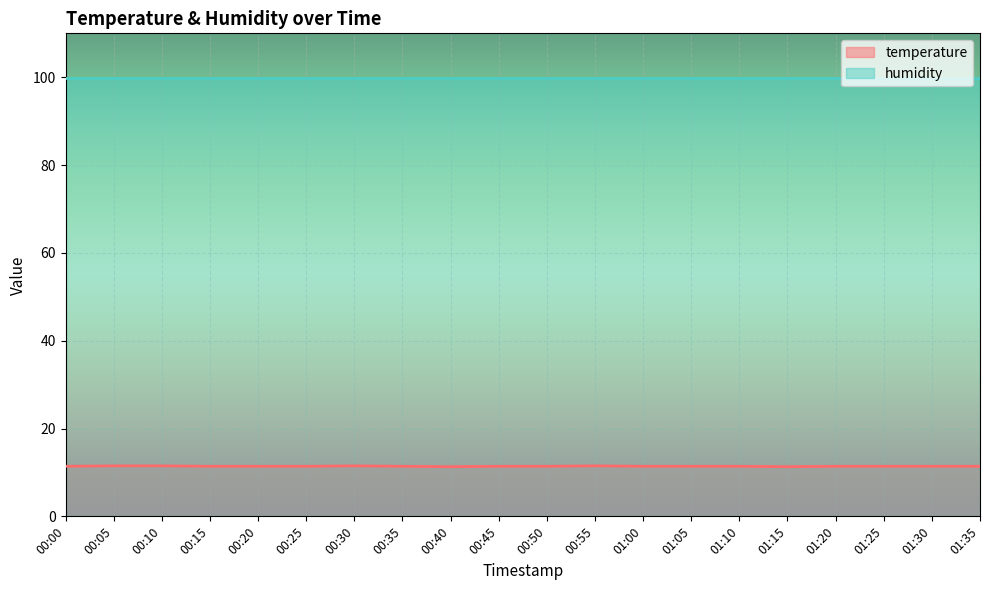

How many data points does each series have?

20